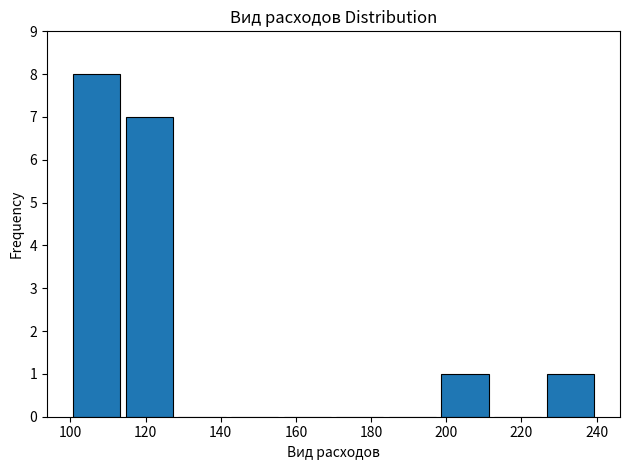

Reading left to right, list every bar in this chart as the range it spans on the x-axis followed by its height. The values are not printed on the chart, so give them approximately, as read against the axis.

100 to 114: 8
114 to 128: 7
128 to 142: 0
142 to 156: 0
156 to 170: 0
170 to 184: 0
184 to 198: 0
198 to 212: 1
212 to 226: 0
226 to 240: 1